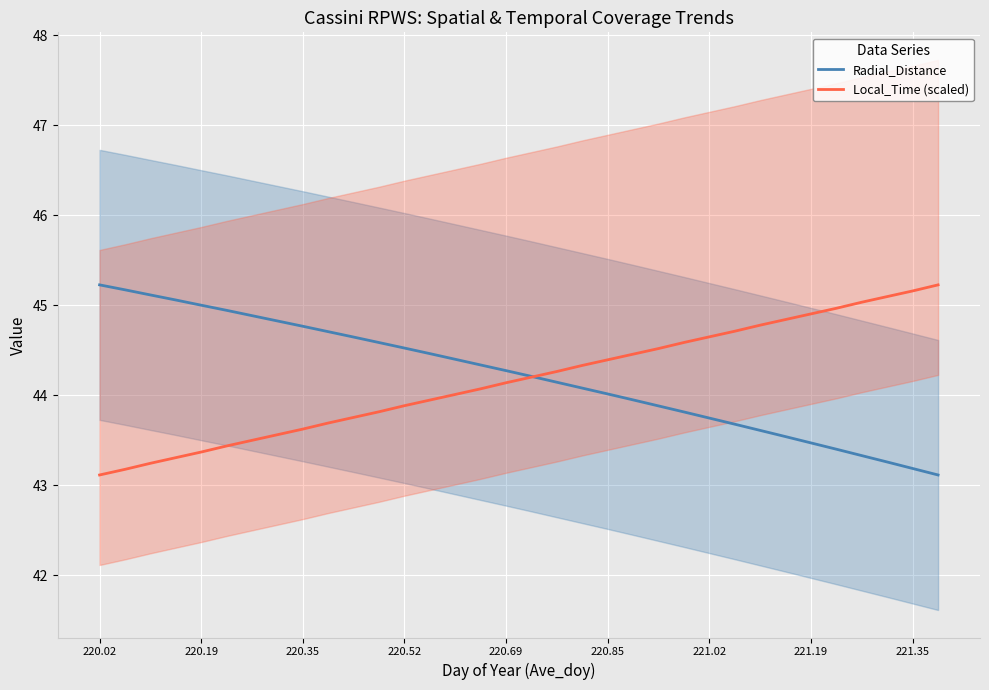

Reading left to right, transcribe all the data shown in this chart.

Radial_Distance: 45.2	45.2	45.1	45.1	45.0	44.9	44.9	44.8	44.8	44.7	44.6	44.6	44.5	44.5	44.4	44.3	44.3	44.2	44.1	44.1	44.0	43.9	43.9	43.8	43.7	43.7	43.6	43.5	43.5	43.4	43.3	43.3	43.2	43.1
Local_Time (scaled): 43.1	43.2	43.2	43.3	43.4	43.4	43.5	43.6	43.6	43.7	43.8	43.8	43.9	43.9	44.0	44.1	44.1	44.2	44.3	44.3	44.4	44.5	44.5	44.6	44.6	44.7	44.8	44.8	44.9	45.0	45.0	45.1	45.2	45.2